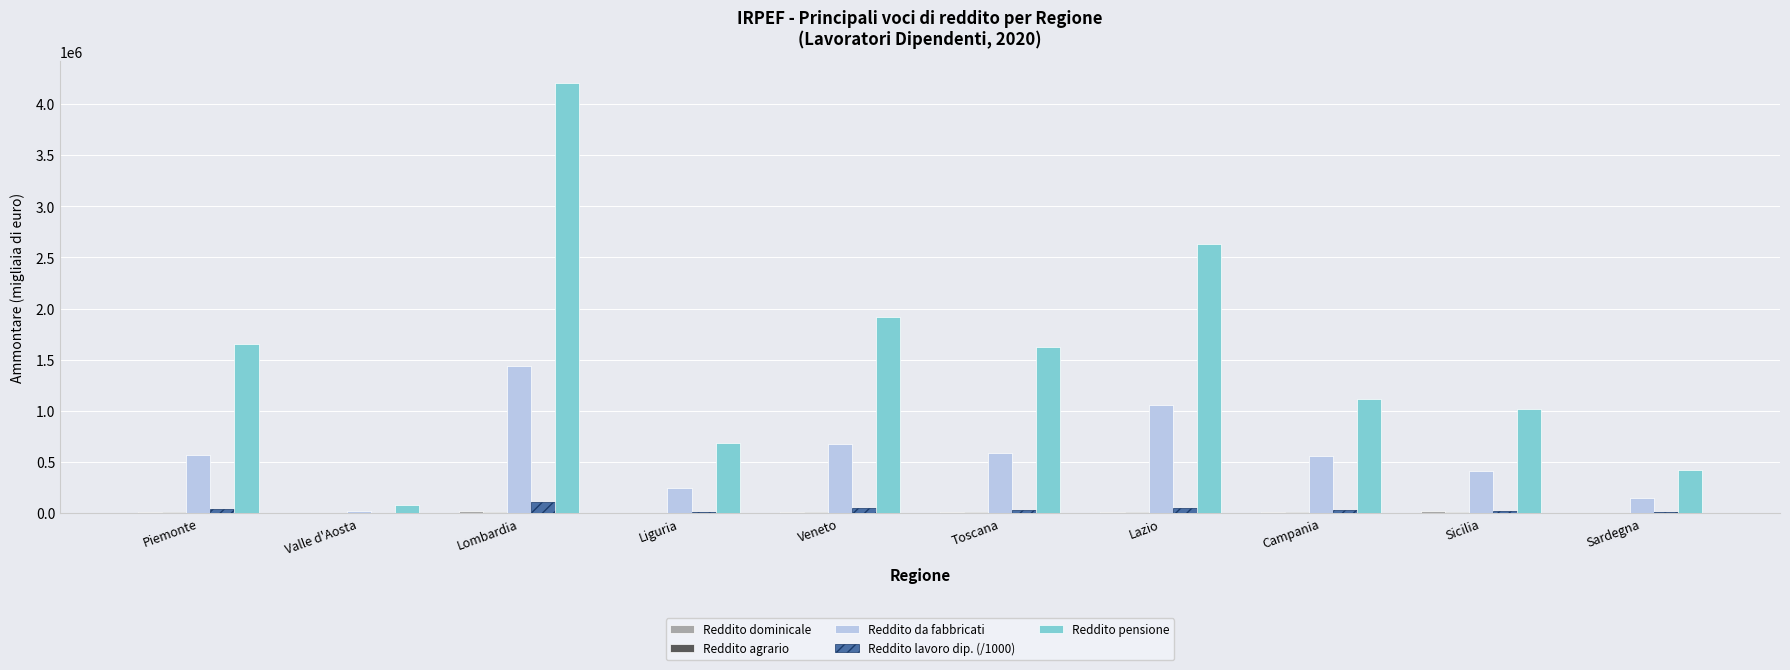

At which category does the chart reach its peak across all series?

Lombardia